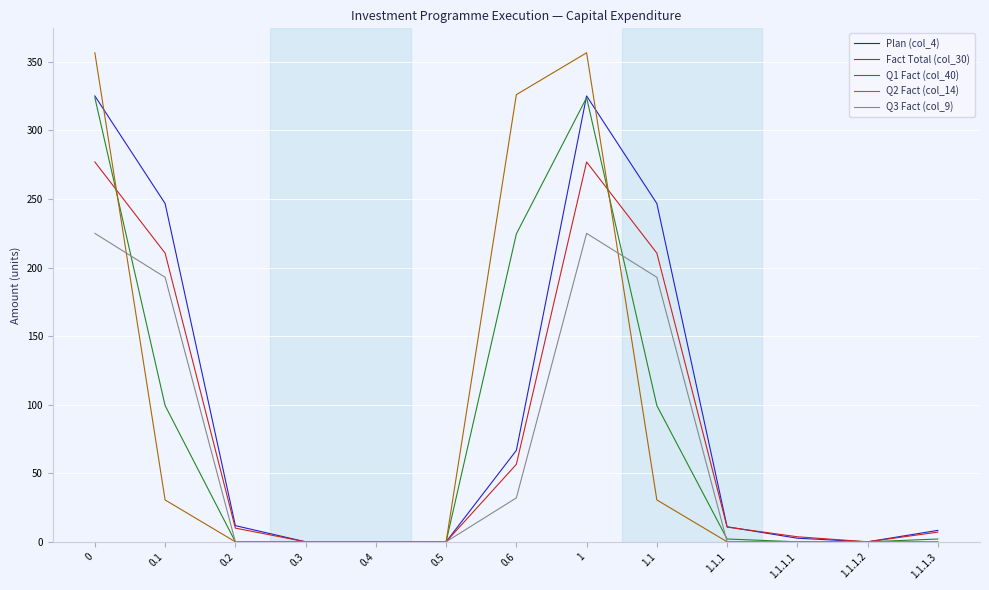

Which series has the largest total across all categories?

Plan (col_4)